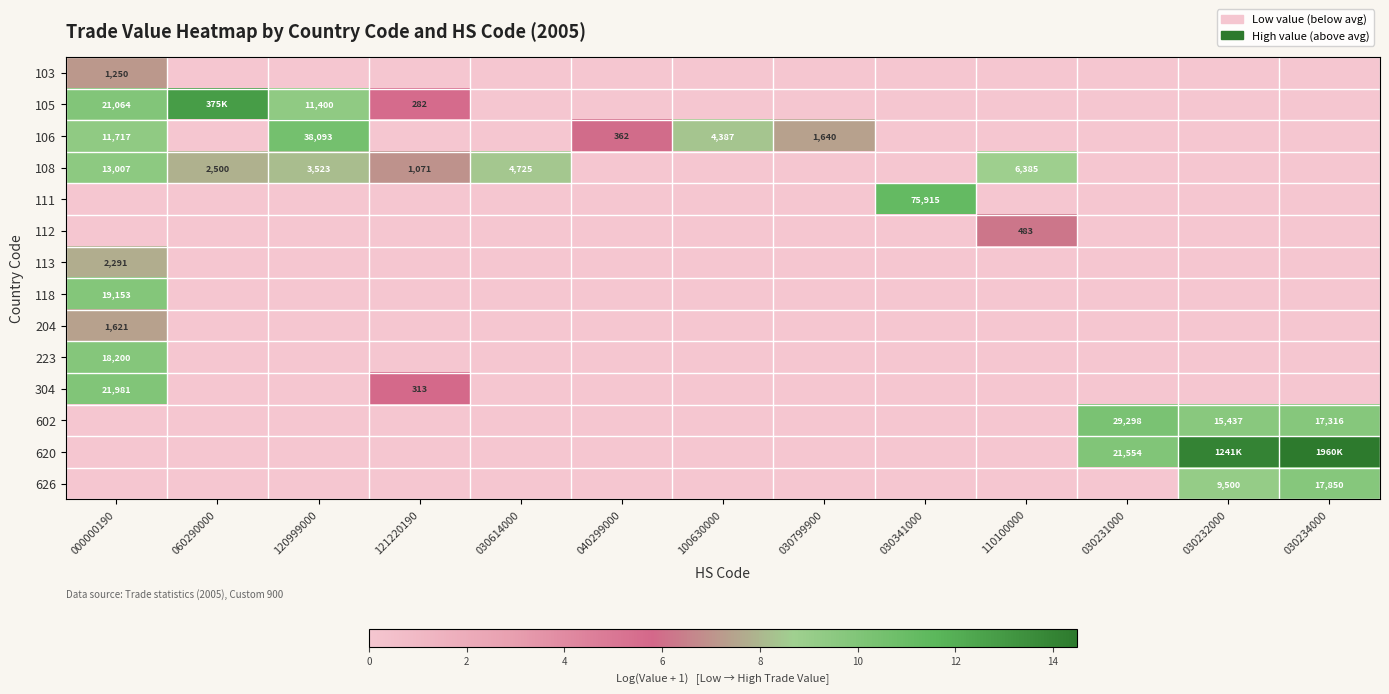

What is the difference between the 108 values at 060290000 and 121220190?

0.8